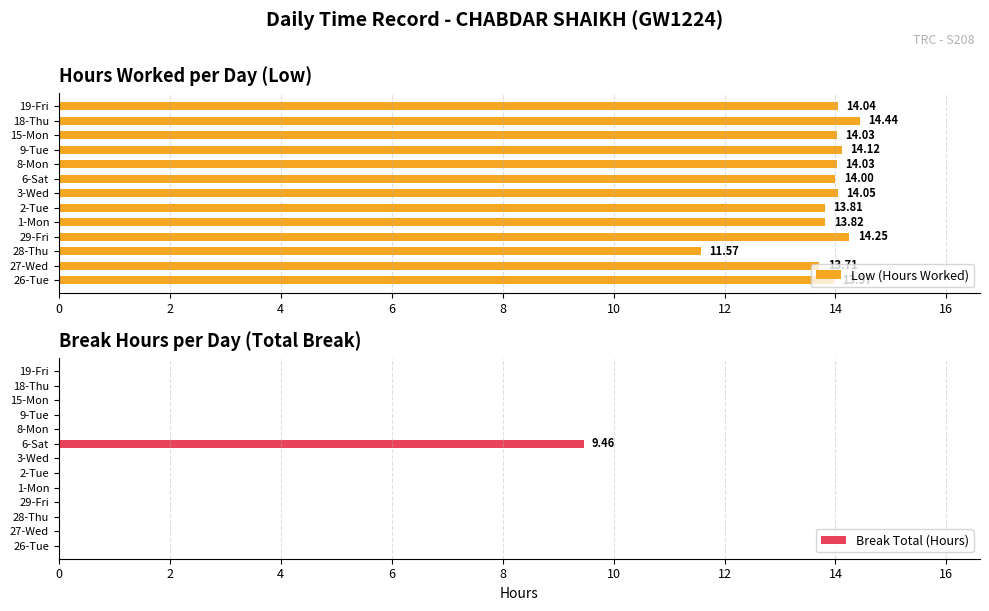

What is the average value of the Low (Hours Worked) series?

13.8